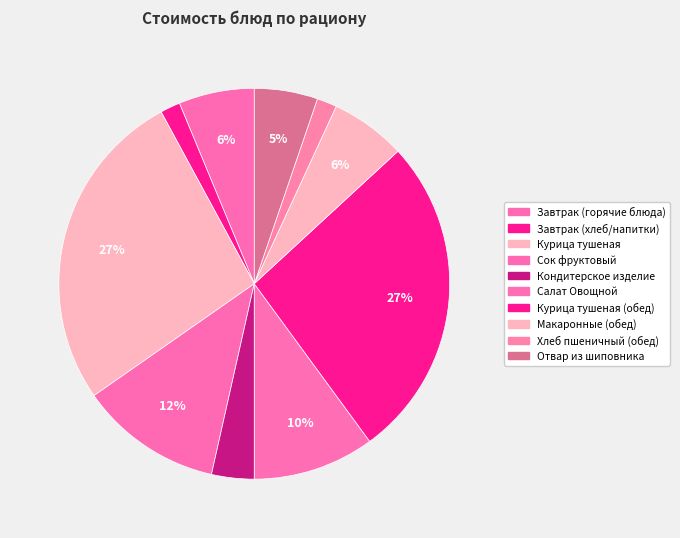

Does Салат Овощной account for over 50% of the chart?

No